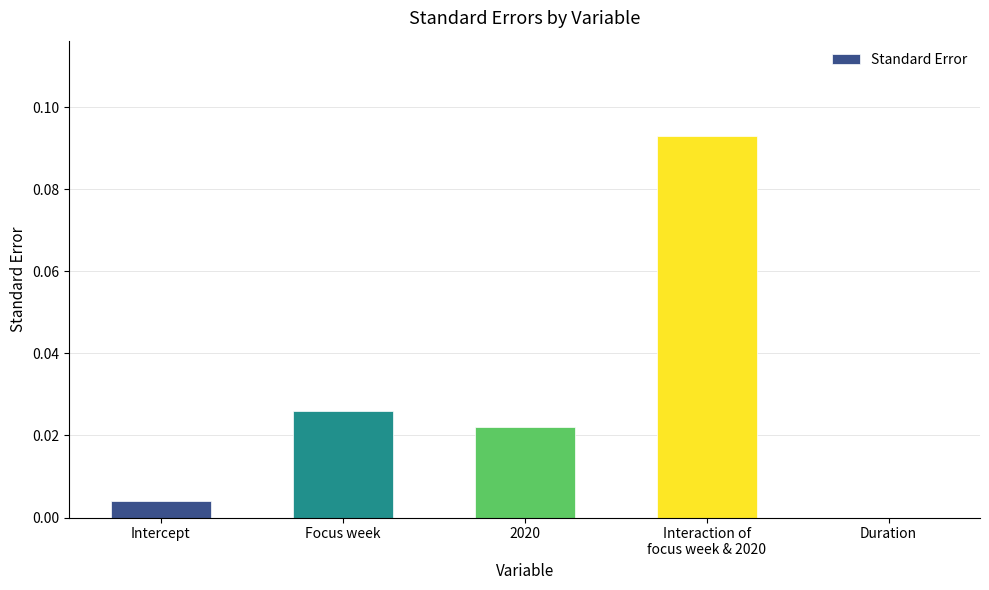

Which label corresponds to the largest value in the chart?

Interaction of
focus week & 2020